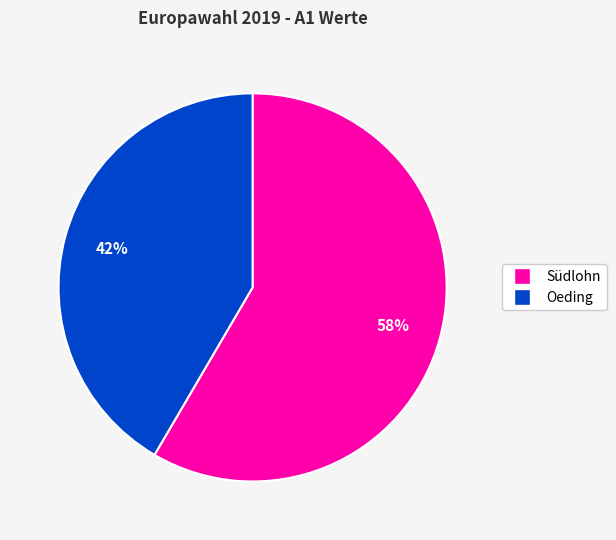

How many slices are in this pie chart?

2